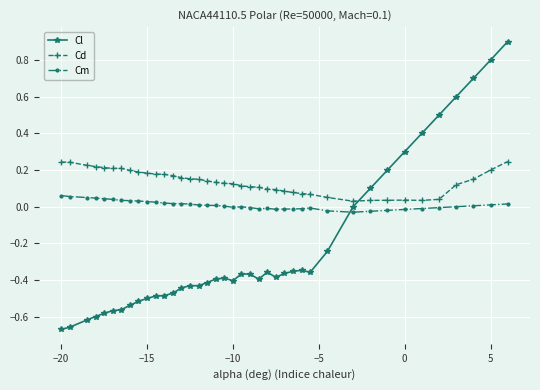

Which series has the widest spread of values?

Cl